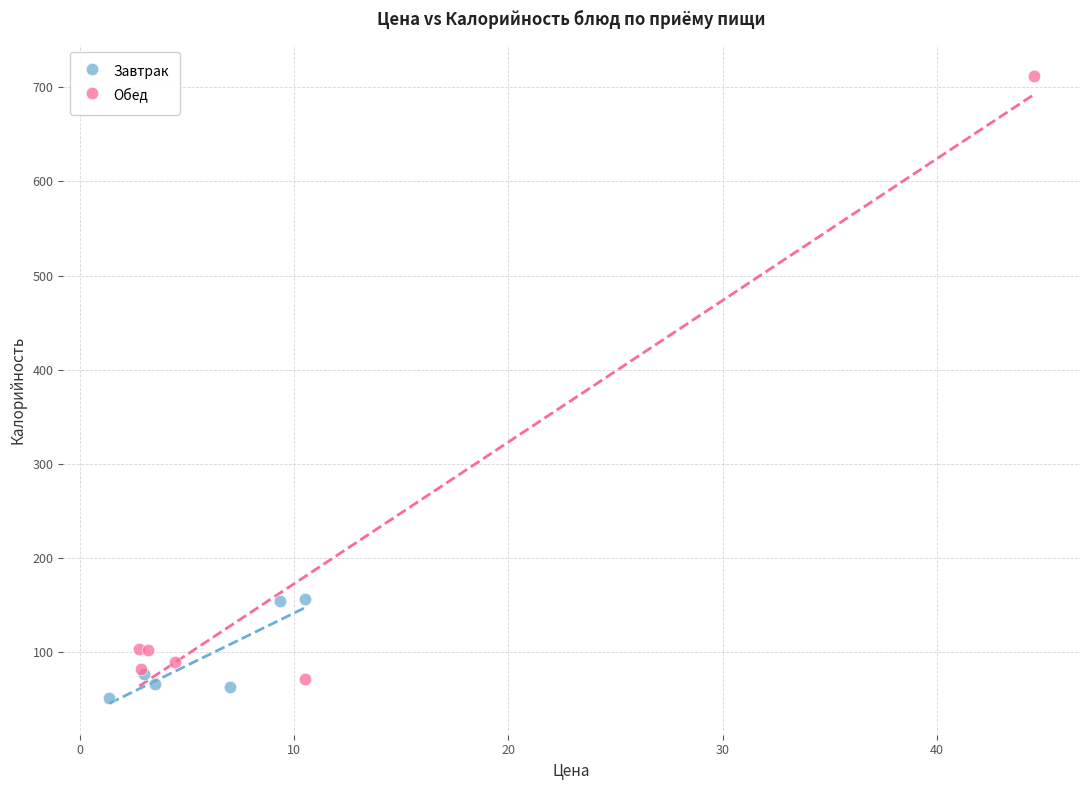

What are all the series names shown in the legend?

Завтрак, Обед